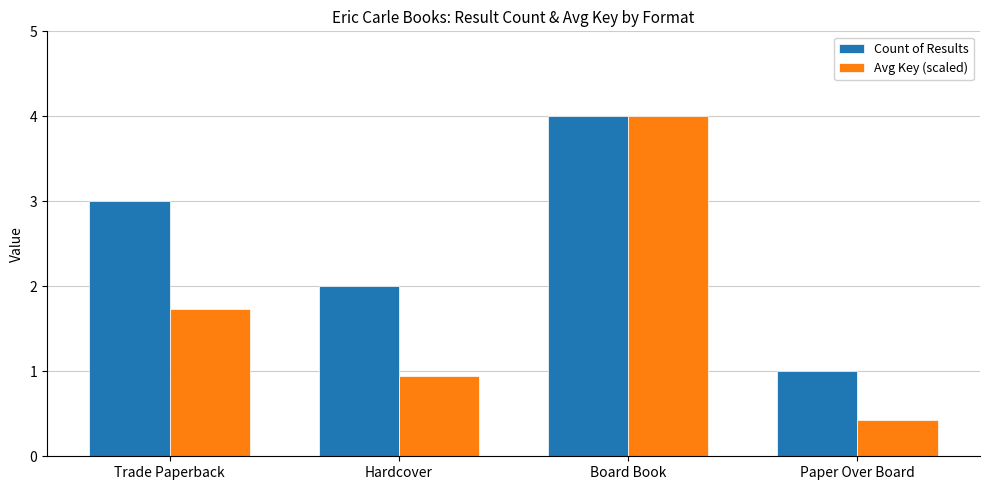

What is the average value of the Avg Key (scaled) series?

1.8